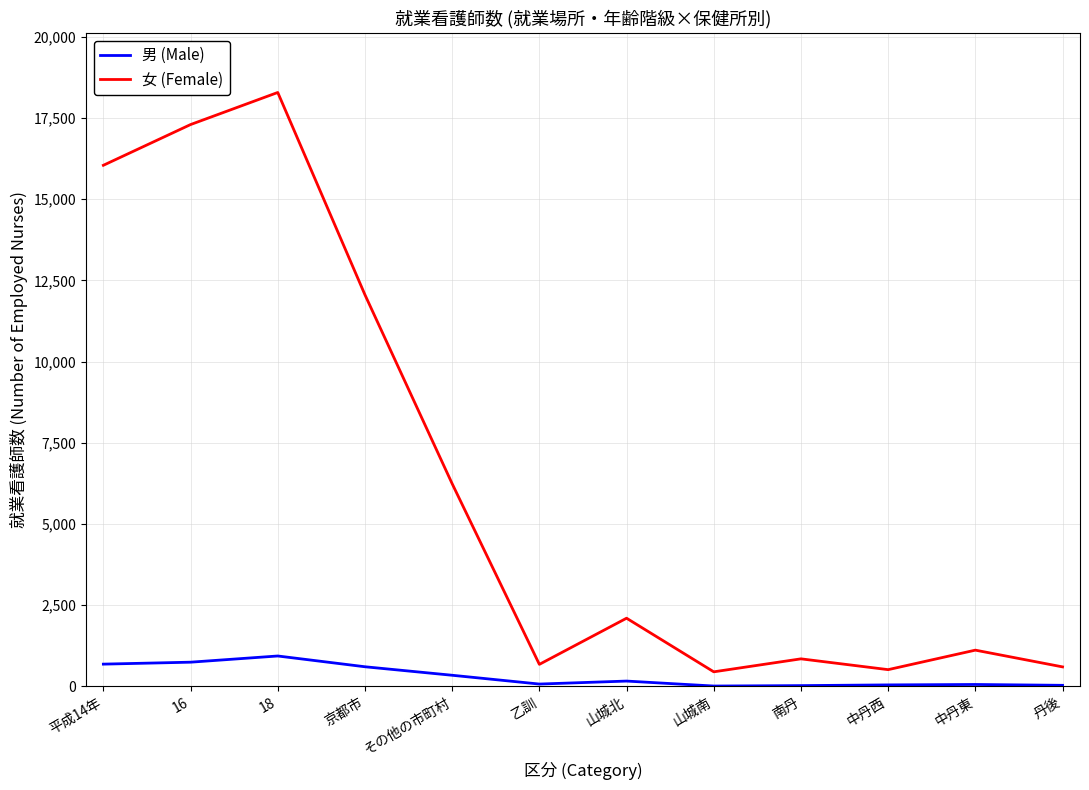

Which series changed the most between 京都市 and 山城北?

女 (Female)